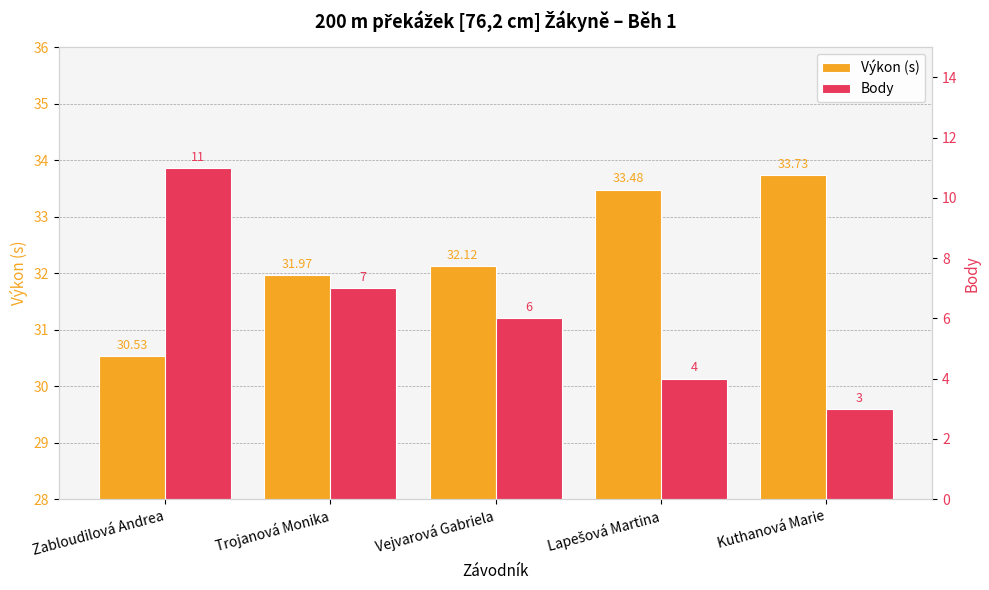

Are the bars horizontal?

No